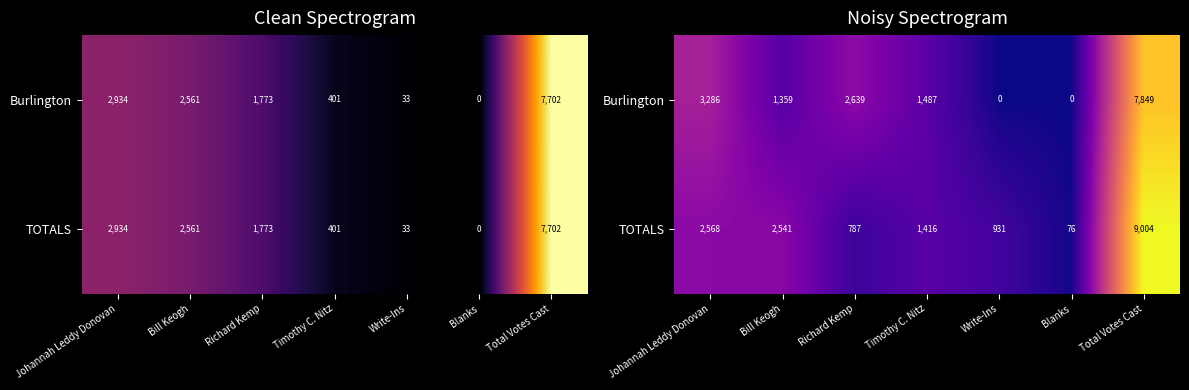

Which series has the largest range (max minus min)?

TOTALS